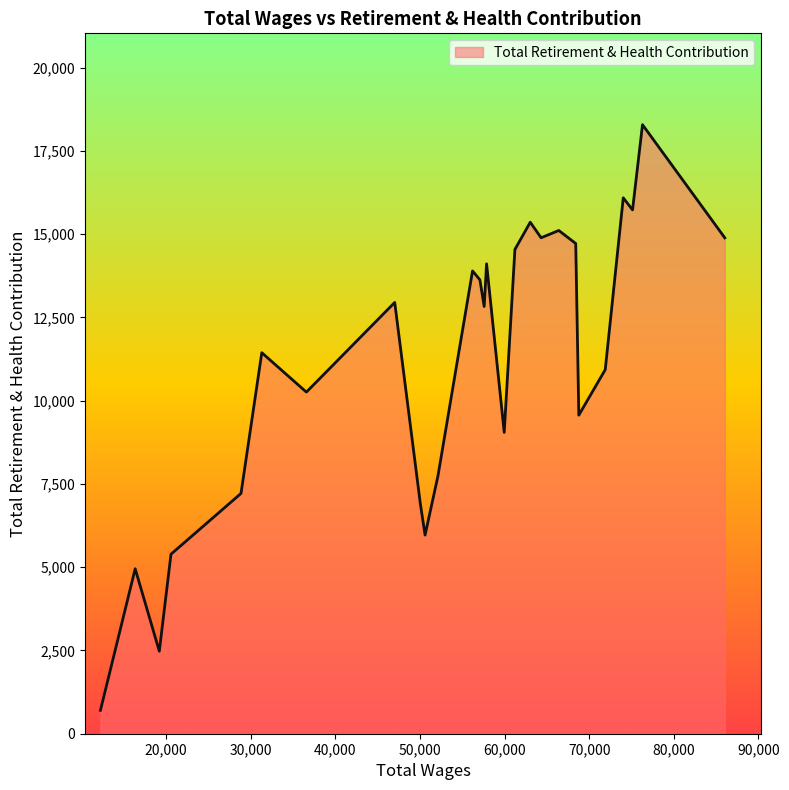

What is the difference between the second highest and minimum values?

15390